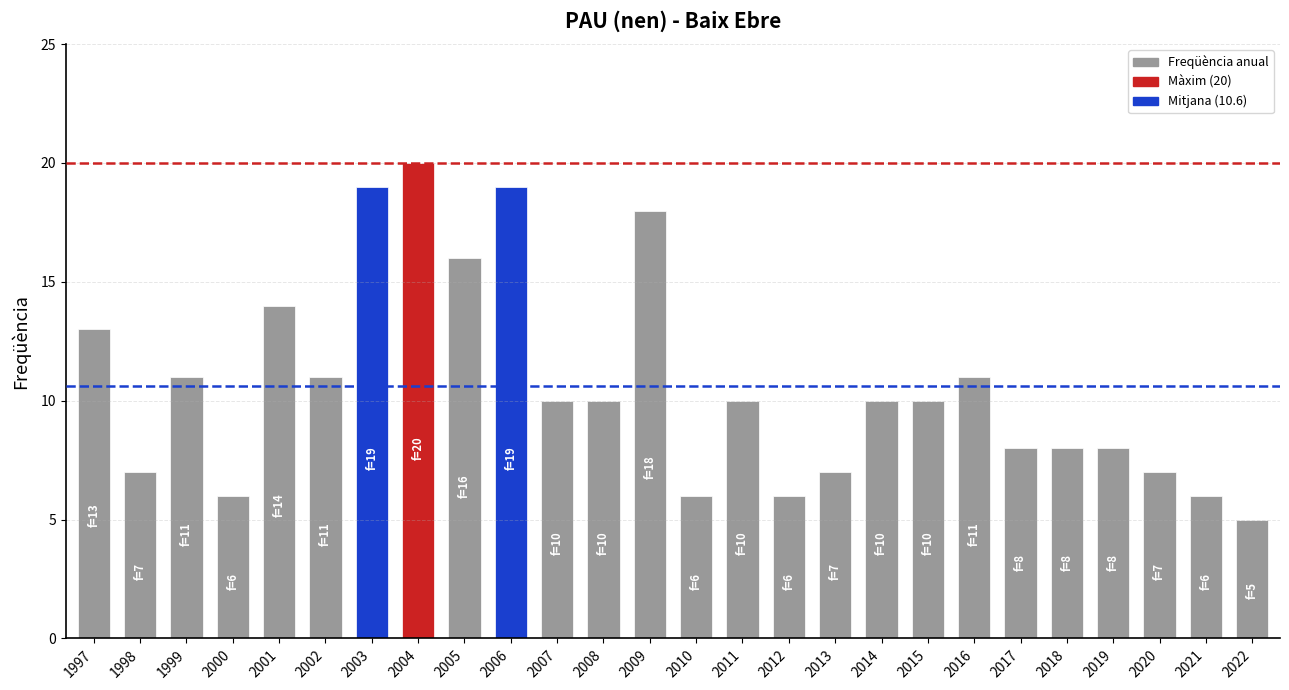

What is the difference between the values at 2003 and 2001?

5